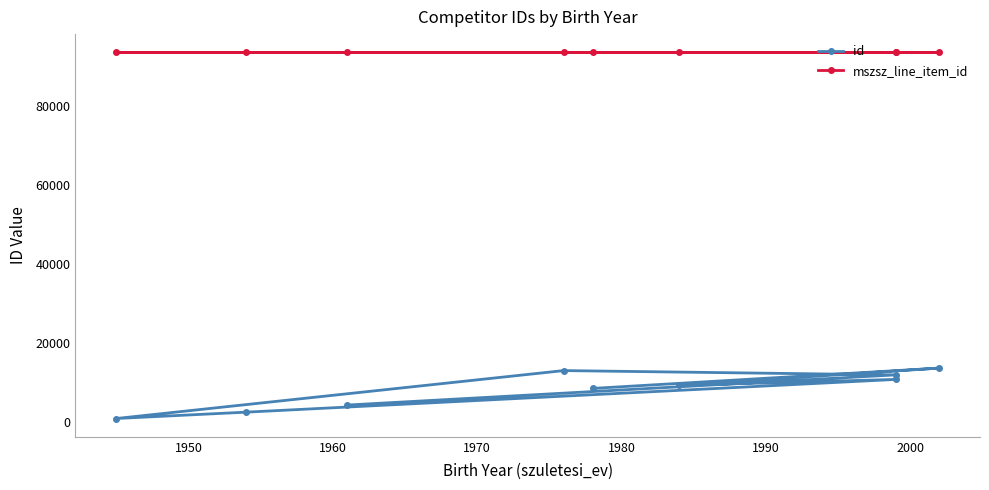

How many series are shown in this chart?

2